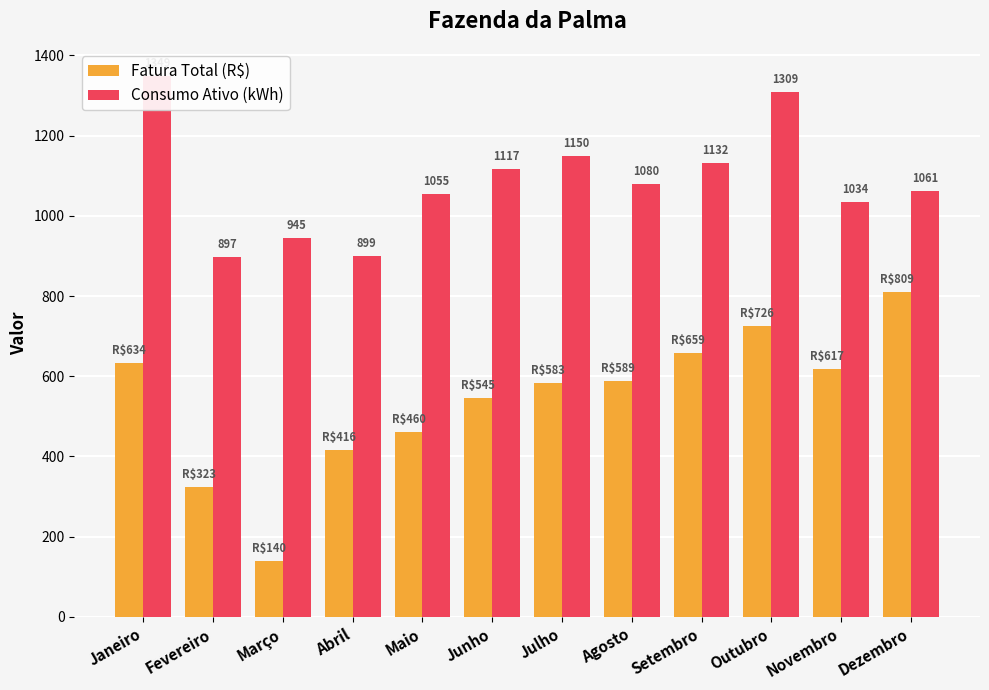

What is the sum of the Consumo Ativo (kWh) values at Dezembro and Julho?

2211.0